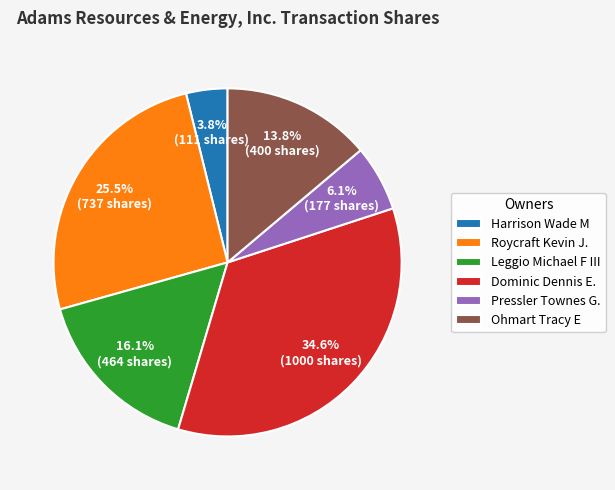

To the nearest percent, what percentage of the pie is Ohmart Tracy E?

14%